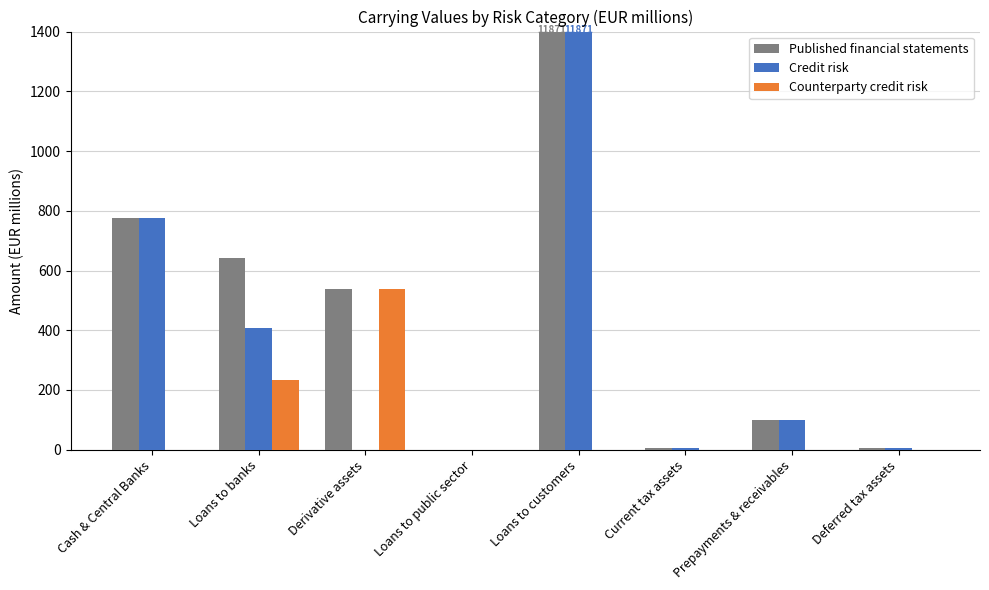

How many groups of bars are there?

8